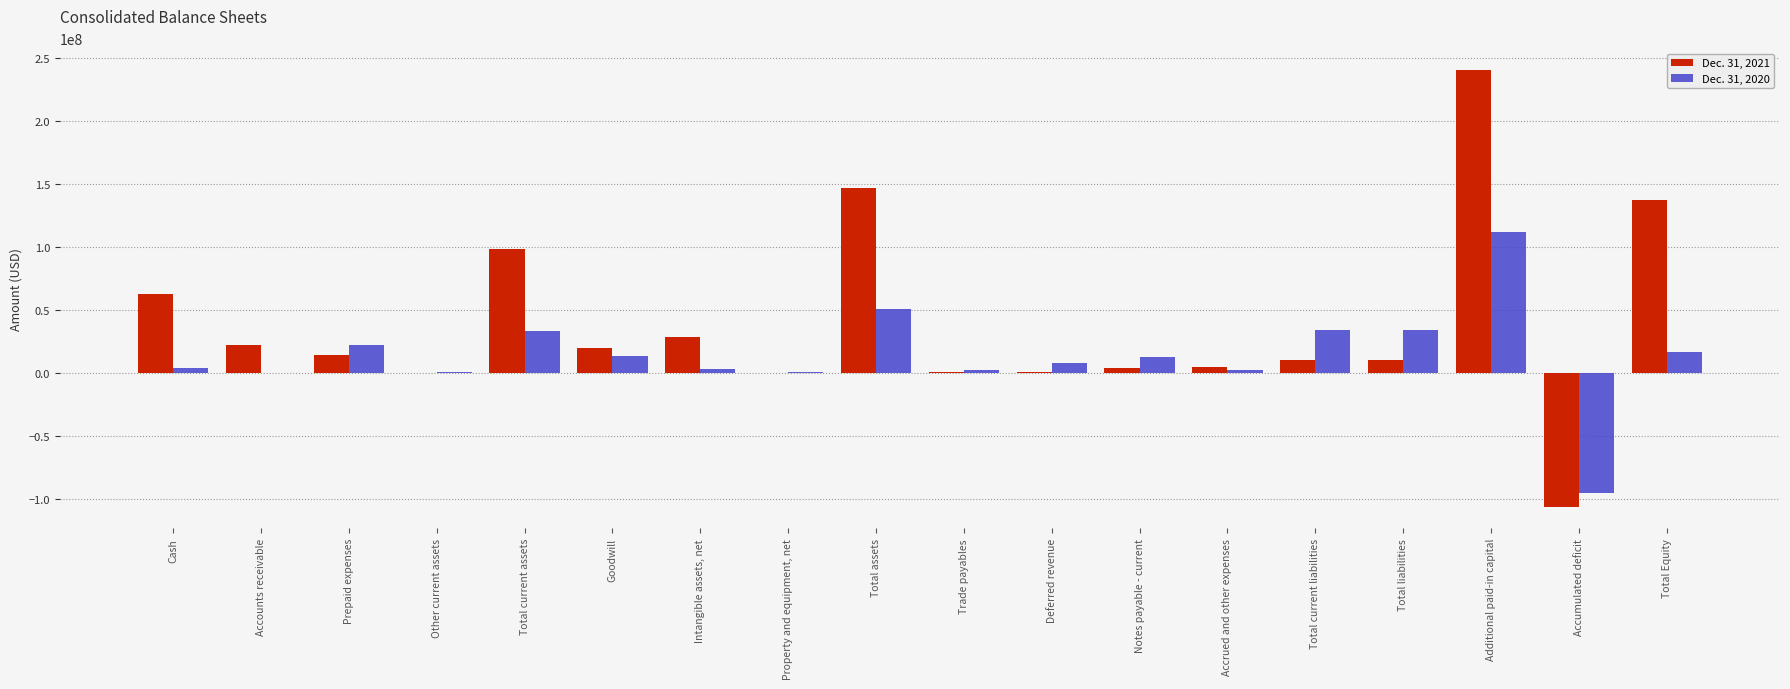

At which category is the sum across all series the highest?

Additional paid-in capital